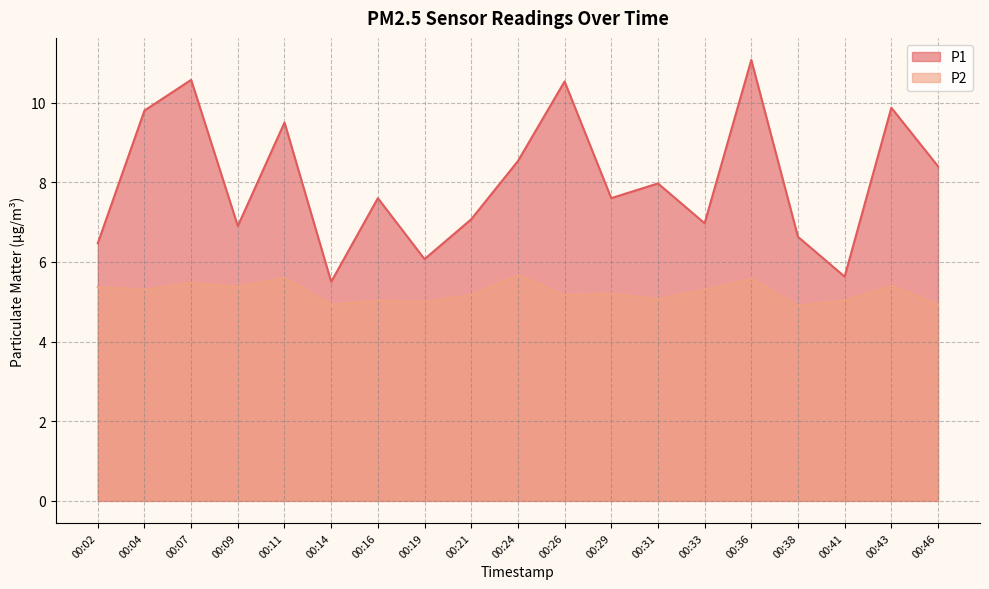

What is the average value of the P2 series?

5.2